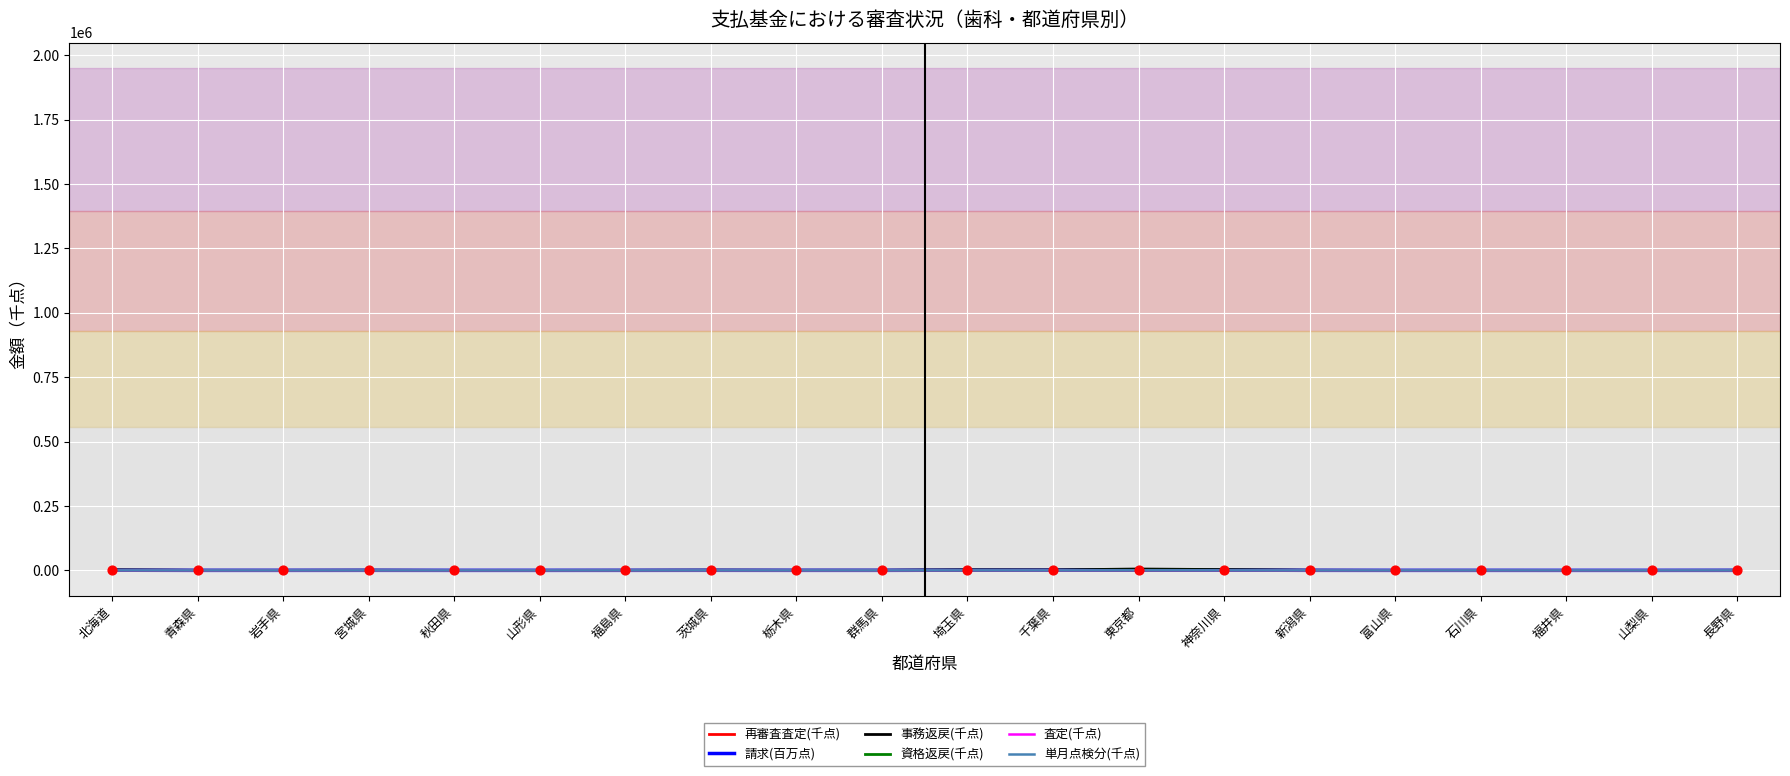

What is the total value across all series at 栃木県?

833.9